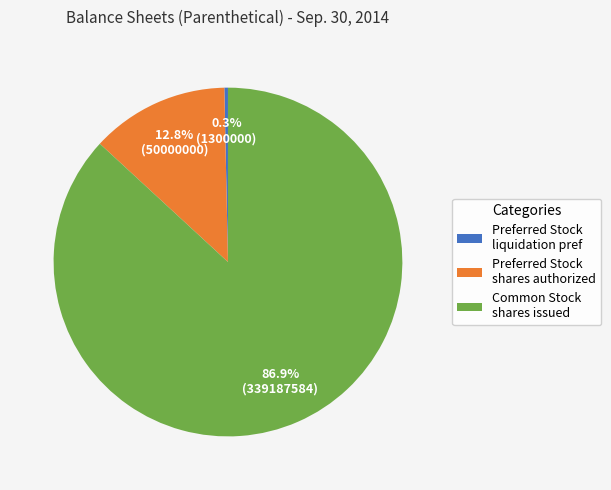

To the nearest percent, what is the difference between the largest and smallest slice percentages?

87%